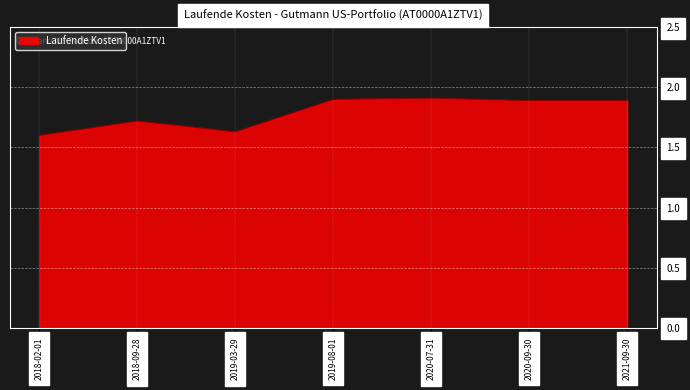

What position from the left is 2020-09-30?

6